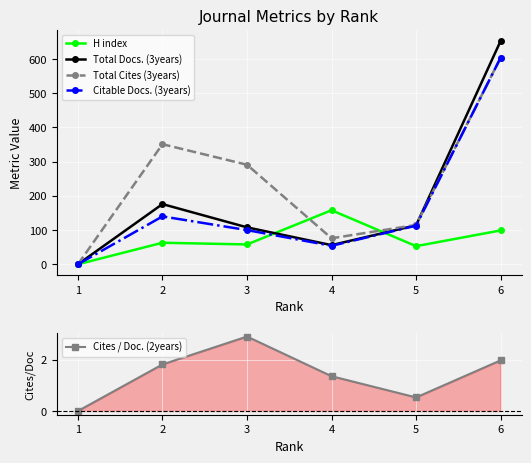

At how many categories does at least one series exceed 151?

4